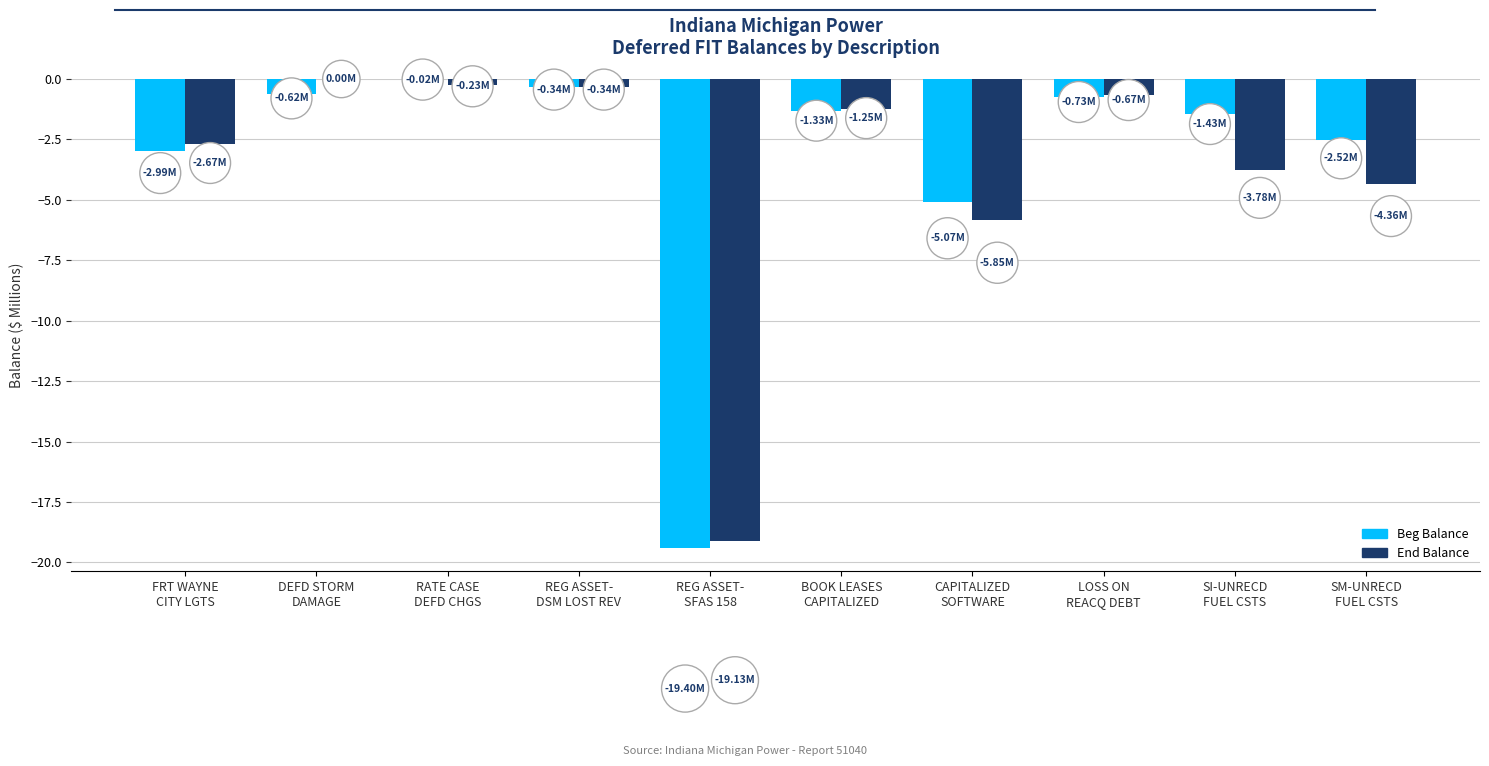

How many groups of bars are there?

10